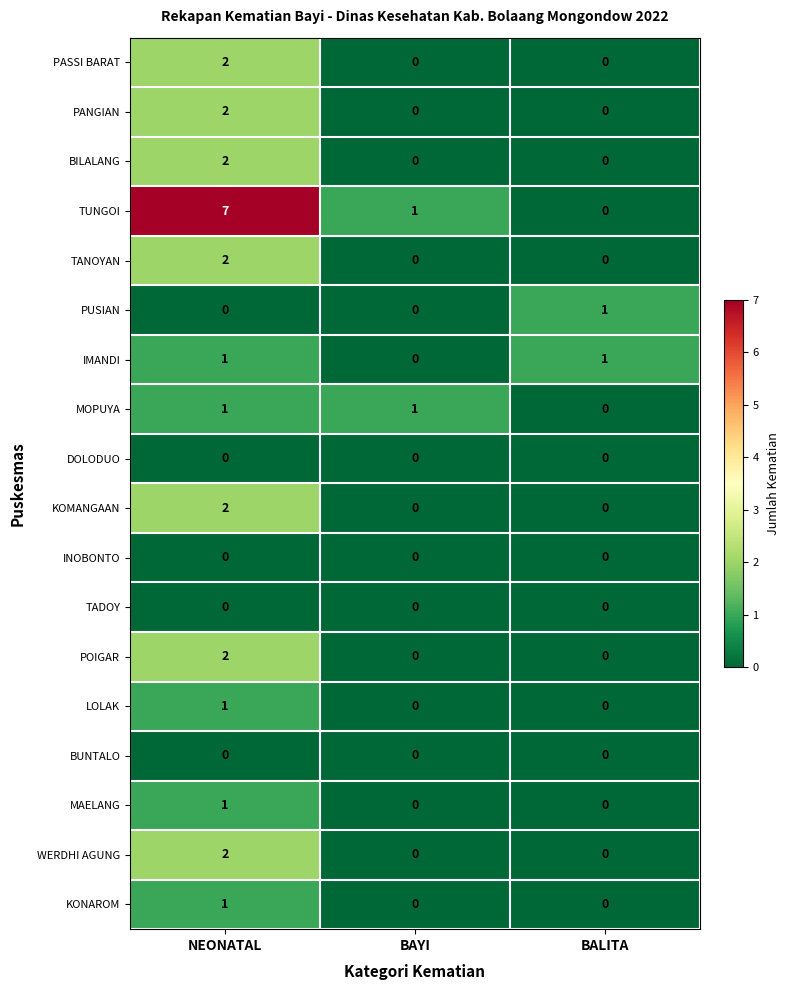

At which category is the sum across all series the highest?

NEONATAL